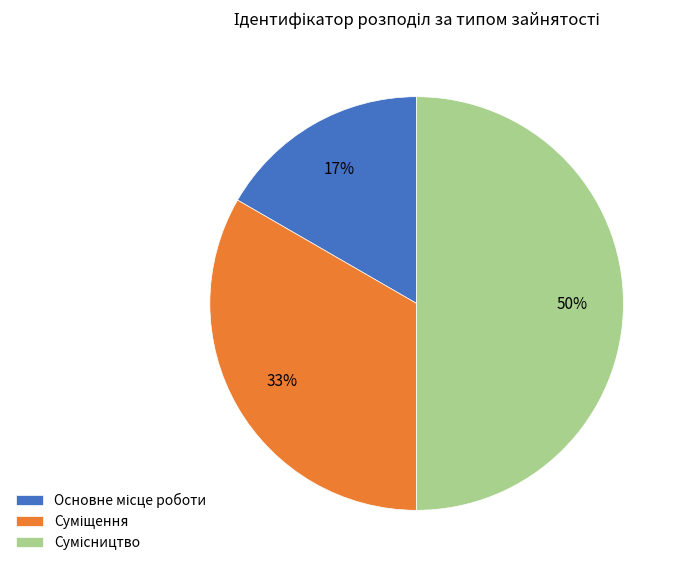

To the nearest percent, what is the average slice percentage?

33%